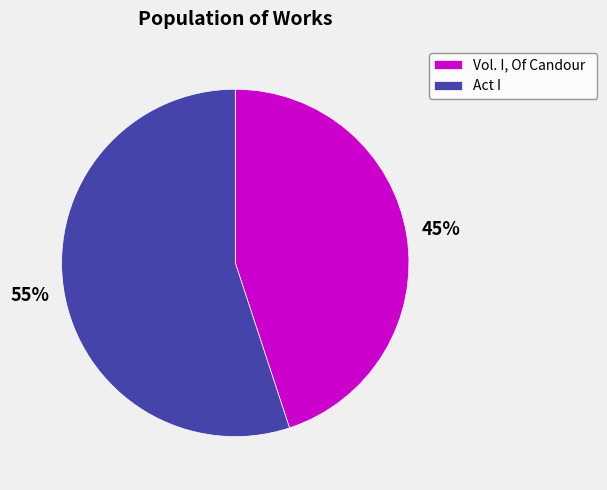

Rank the categories by value from highest to lowest.

Act I, Vol. I, Of Candour